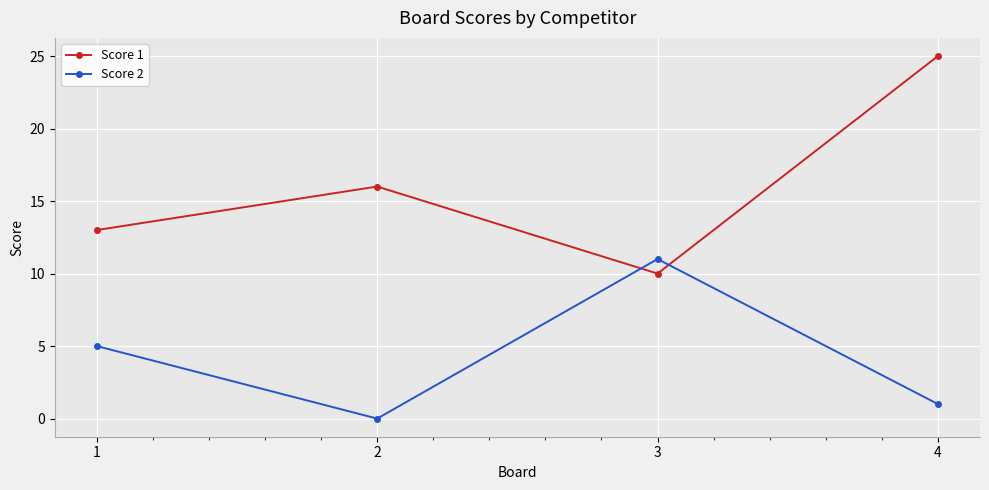

What is the difference between the Score 2 values at 1 and 3?

6